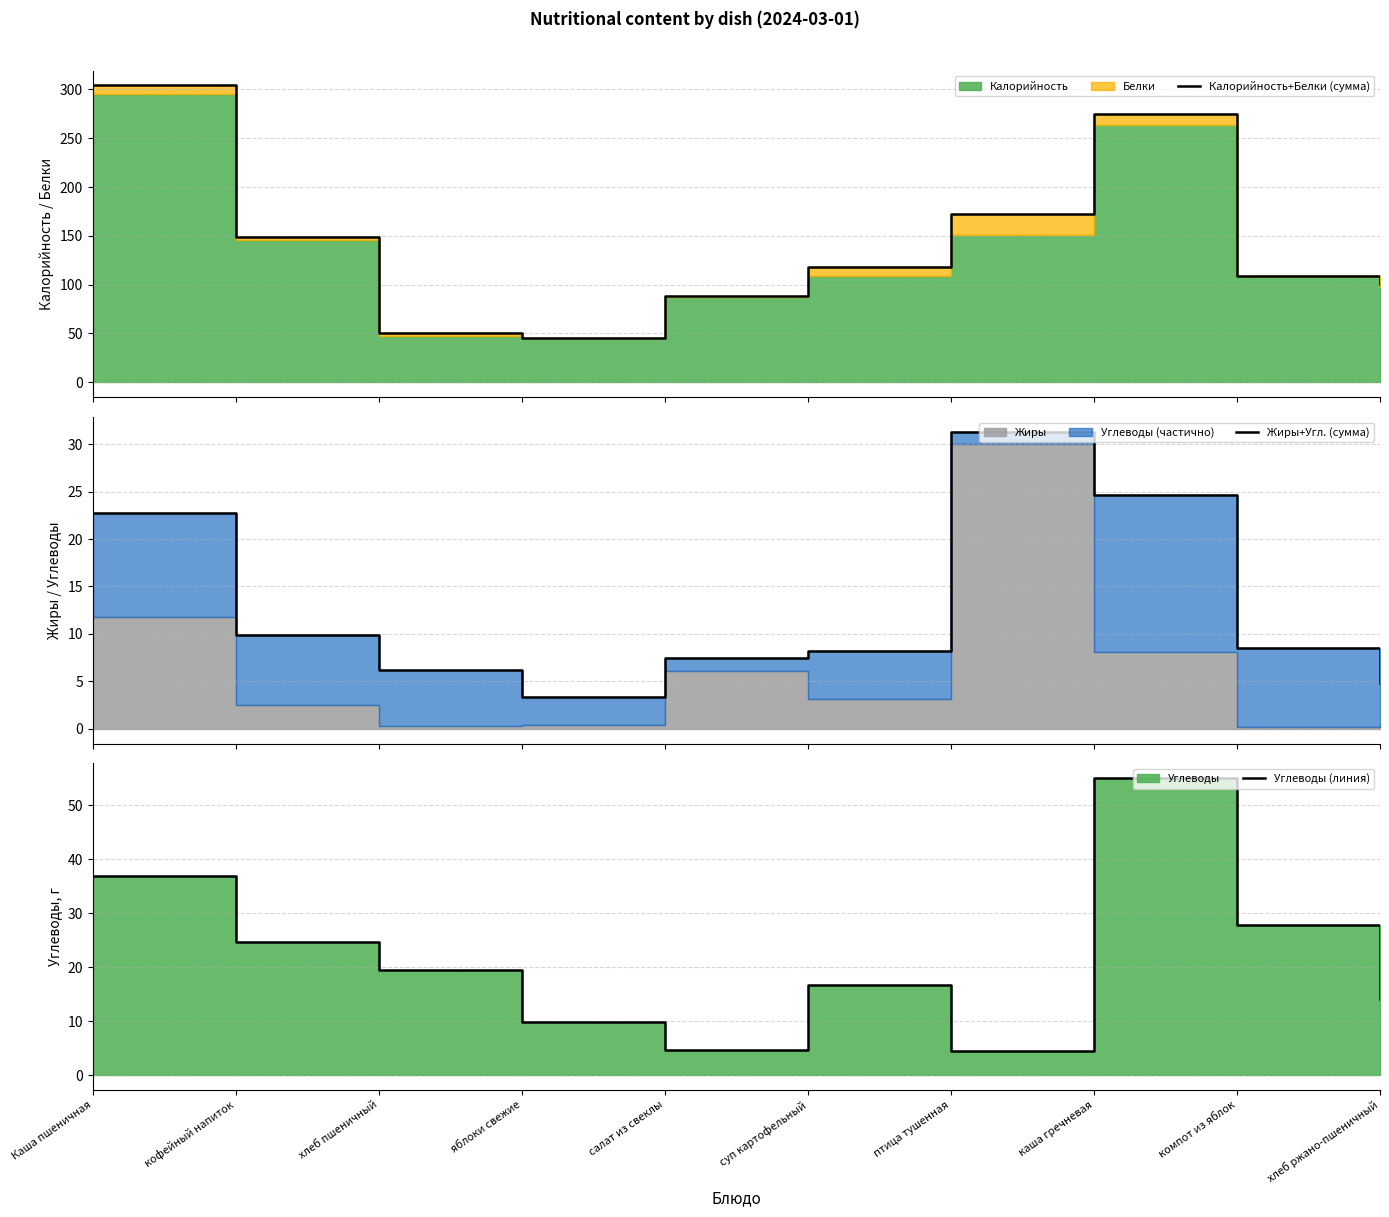

How many interior local peaks does the Углеводы (линия) series have?

2